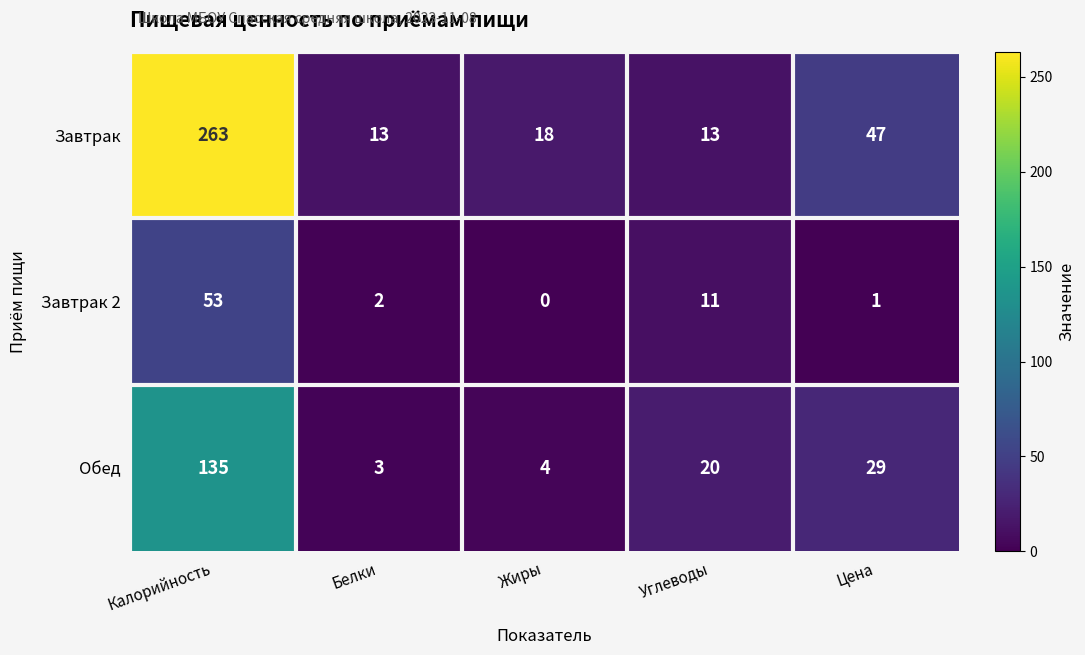

Which series has the largest range (max minus min)?

Завтрак